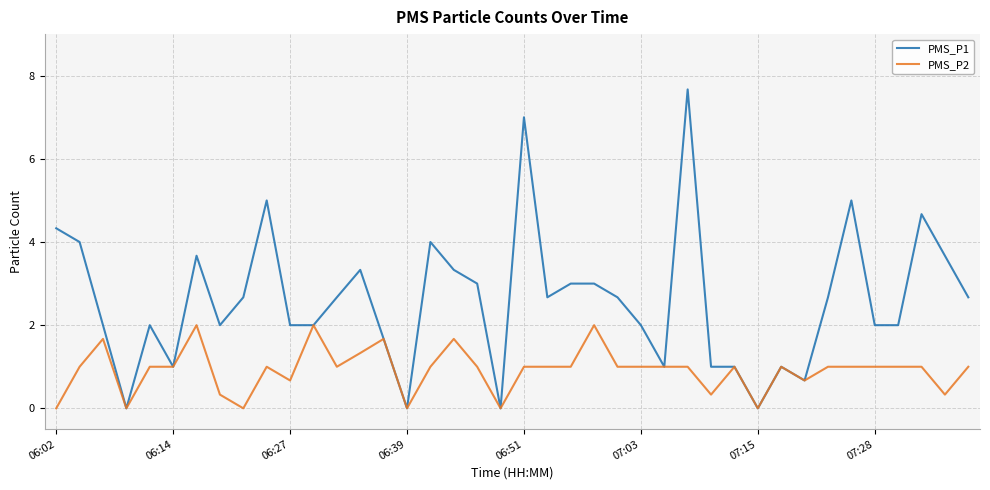

List the series in order of their peak value, lowest first.

PMS_P2, PMS_P1